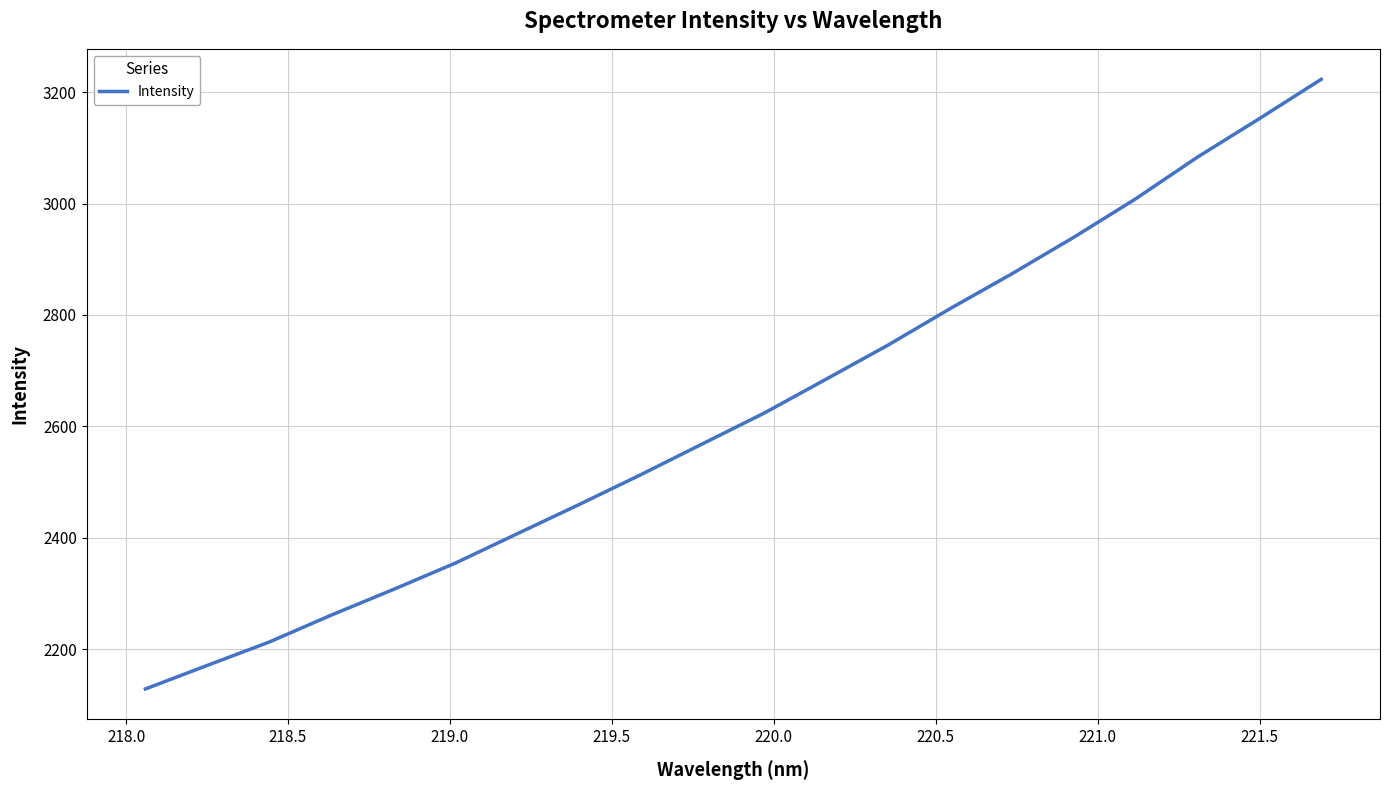

What is the smallest value displayed?

2128.3